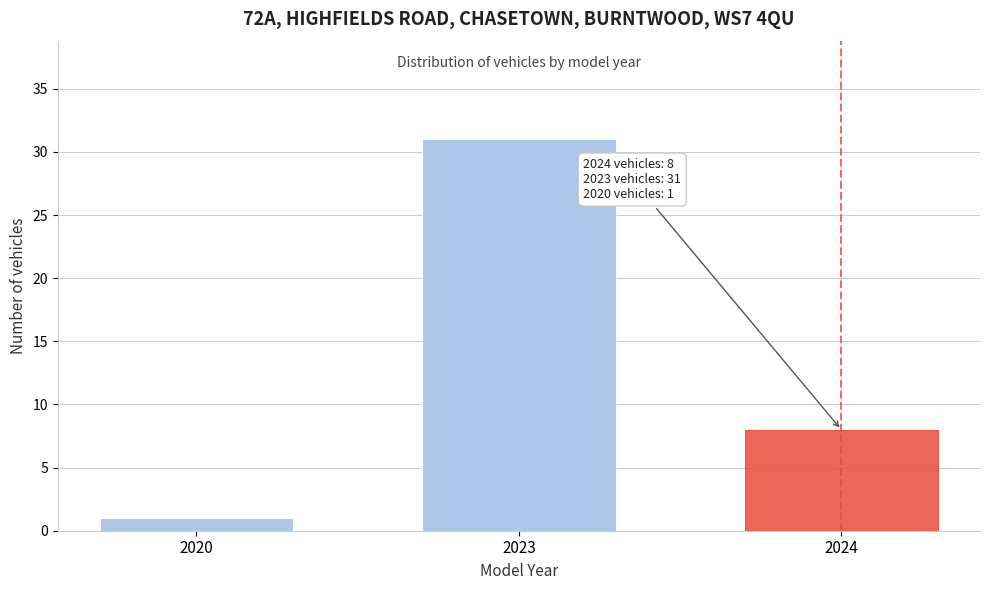

Reading right to left, what are all the values shown in this chart?

8	31	1